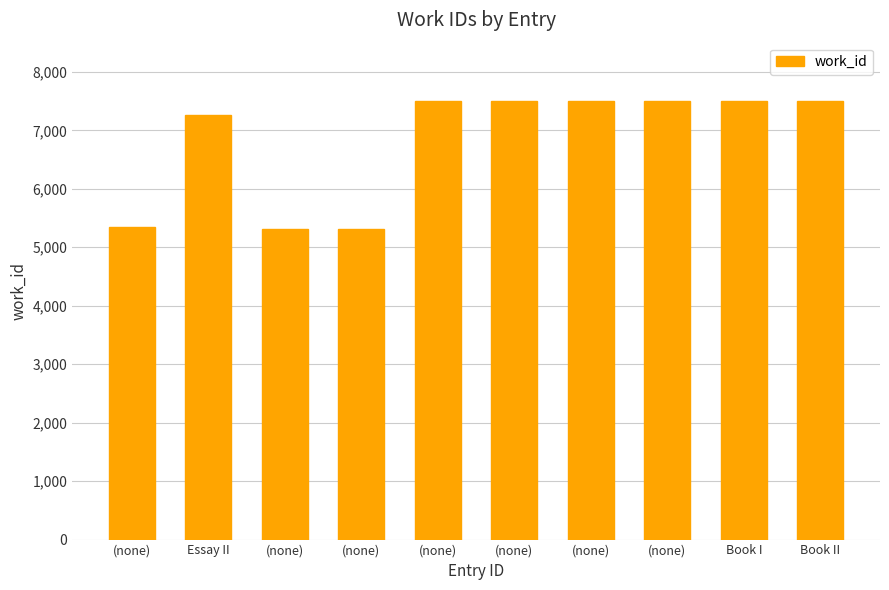

Between (none) and Book II, which is larger?

Book II